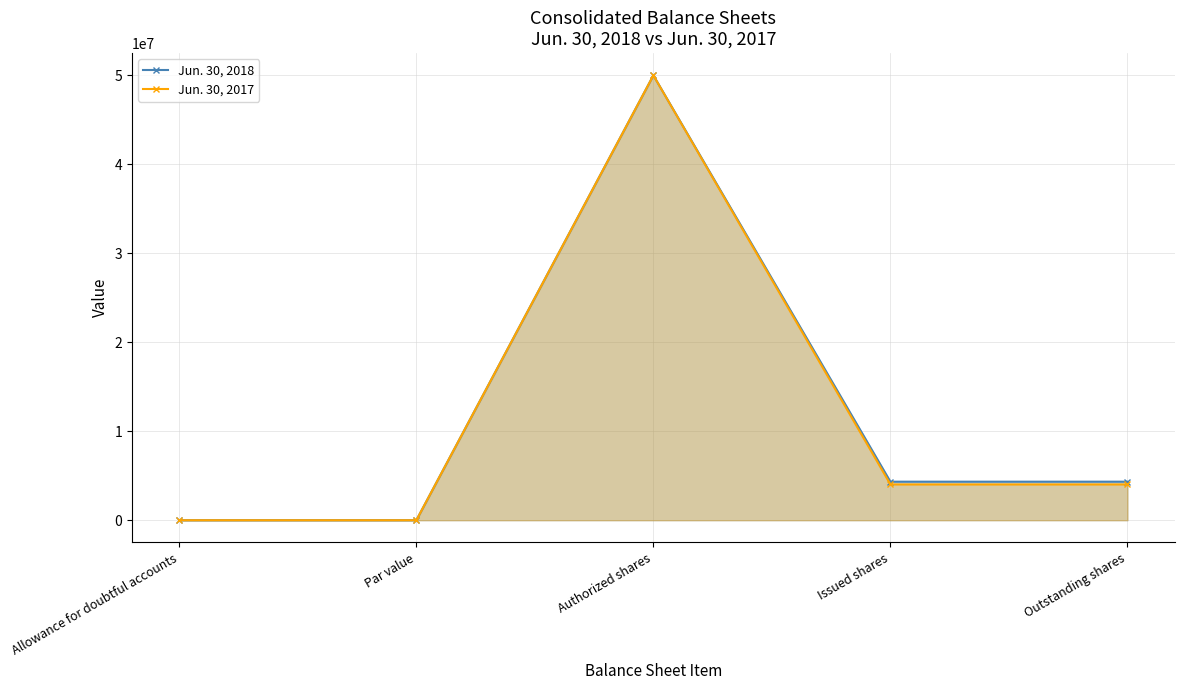

Does the chart have visible grid lines?

Yes